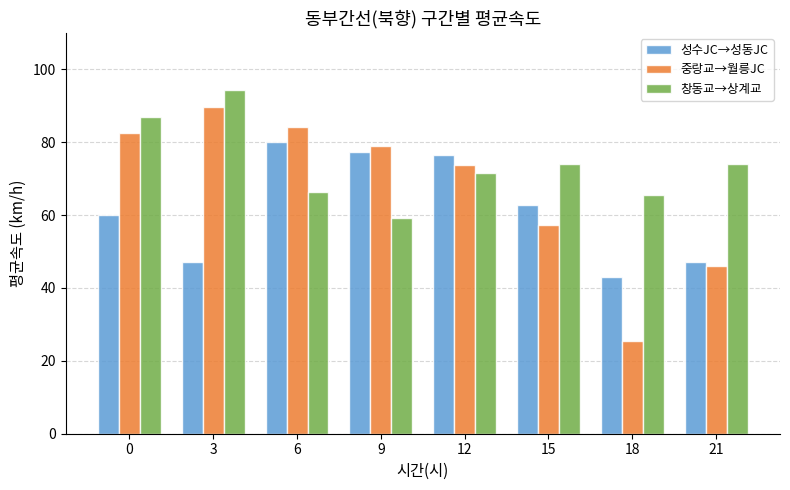

Which series has the largest total across all categories?

창동교→상계교